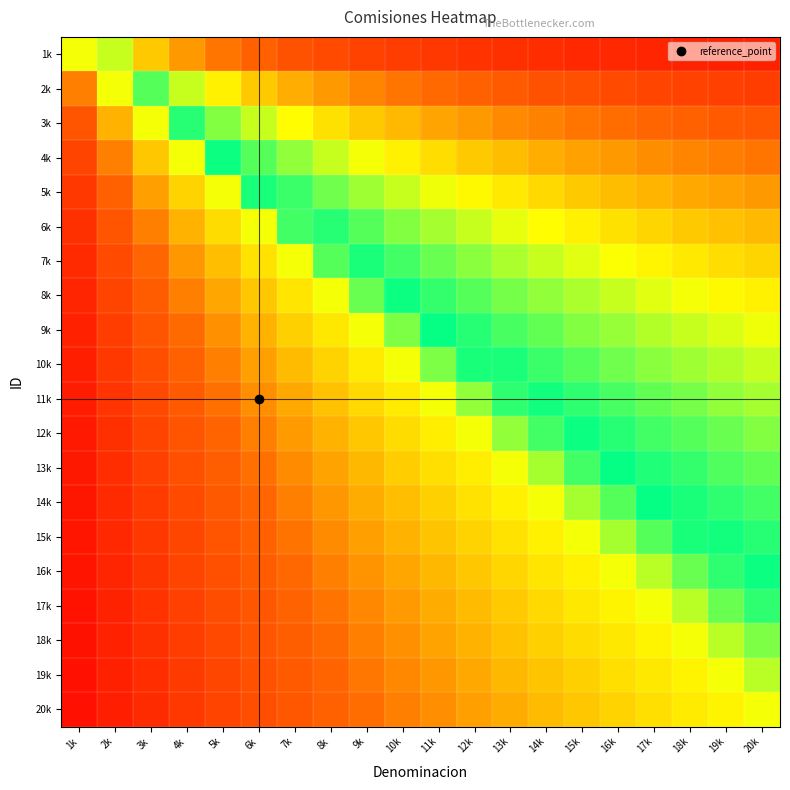

Reading right to left, transcribe all the data shown in this chart.

1k: 20k=95.2	19k=95.0	18k=94.7	17k=94.4	16k=94.1	15k=93.8	14k=93.3	13k=92.9	12k=92.3	11k=91.7	10k=90.9	9k=90.0	8k=88.9	7k=87.5	6k=85.7	5k=83.3	4k=80.0	3k=75.0	2k=66.7	1k=50.0
2k: 20k=90.9	19k=90.5	18k=90.0	17k=89.5	16k=88.9	15k=88.2	14k=87.5	13k=86.7	12k=85.7	11k=84.6	10k=83.3	9k=81.8	8k=80.0	7k=77.8	6k=75.0	5k=71.4	4k=66.7	3k=60.0	2k=50.0	1k=33.3
3k: 20k=87.0	19k=86.4	18k=85.7	17k=85.0	16k=84.2	15k=83.3	14k=82.4	13k=81.2	12k=80.0	11k=78.6	10k=76.9	9k=75.0	8k=72.7	7k=70.0	6k=66.7	5k=62.5	4k=57.1	3k=50.0	2k=40.0	1k=25.0
4k: 20k=83.3	19k=82.6	18k=81.8	17k=81.0	16k=80.0	15k=78.9	14k=77.8	13k=76.5	12k=75.0	11k=73.3	10k=71.4	9k=69.2	8k=66.7	7k=63.6	6k=60.0	5k=55.6	4k=50.0	3k=42.9	2k=33.3	1k=20.0
5k: 20k=80.0	19k=79.2	18k=78.3	17k=77.3	16k=76.2	15k=75.0	14k=73.7	13k=72.2	12k=70.6	11k=68.8	10k=66.7	9k=64.3	8k=61.5	7k=58.3	6k=54.5	5k=50.0	4k=44.4	3k=37.5	2k=28.6	1k=16.7
6k: 20k=76.9	19k=76.0	18k=75.0	17k=73.9	16k=72.7	15k=71.4	14k=70.0	13k=68.4	12k=66.7	11k=64.7	10k=62.5	9k=60.0	8k=57.1	7k=53.8	6k=50.0	5k=45.5	4k=40.0	3k=33.3	2k=25.0	1k=14.3
7k: 20k=74.1	19k=73.1	18k=72.0	17k=70.8	16k=69.6	15k=68.2	14k=66.7	13k=65.0	12k=63.2	11k=61.1	10k=58.8	9k=56.2	8k=53.3	7k=50.0	6k=46.2	5k=41.7	4k=36.4	3k=30.0	2k=22.2	1k=12.5
8k: 20k=71.4	19k=70.4	18k=69.2	17k=68.0	16k=66.7	15k=65.2	14k=63.6	13k=61.9	12k=60.0	11k=57.9	10k=55.6	9k=52.9	8k=50.0	7k=46.7	6k=42.9	5k=38.5	4k=33.3	3k=27.3	2k=20.0	1k=11.1
9k: 20k=69.0	19k=67.9	18k=66.7	17k=65.4	16k=64.0	15k=62.5	14k=60.9	13k=59.1	12k=57.1	11k=55.0	10k=52.6	9k=50.0	8k=47.1	7k=43.8	6k=40.0	5k=35.7	4k=30.8	3k=25.0	2k=18.2	1k=10.0
10k: 20k=66.7	19k=65.5	18k=64.3	17k=63.0	16k=61.5	15k=60.0	14k=58.3	13k=56.5	12k=54.5	11k=52.4	10k=50.0	9k=47.4	8k=44.4	7k=41.2	6k=37.5	5k=33.3	4k=28.6	3k=23.1	2k=16.7	1k=9.1
11k: 20k=64.5	19k=63.3	18k=62.1	17k=60.7	16k=59.3	15k=57.7	14k=56.0	13k=54.2	12k=52.2	11k=50.0	10k=47.6	9k=45.0	8k=42.1	7k=38.9	6k=35.3	5k=31.2	4k=26.7	3k=21.4	2k=15.4	1k=8.3
12k: 20k=62.5	19k=61.3	18k=60.0	17k=58.6	16k=57.1	15k=55.6	14k=53.8	13k=52.0	12k=50.0	11k=47.8	10k=45.5	9k=42.9	8k=40.0	7k=36.8	6k=33.3	5k=29.4	4k=25.0	3k=20.0	2k=14.3	1k=7.7
13k: 20k=60.6	19k=59.4	18k=58.1	17k=56.7	16k=55.2	15k=53.6	14k=51.9	13k=50.0	12k=48.0	11k=45.8	10k=43.5	9k=40.9	8k=38.1	7k=35.0	6k=31.6	5k=27.8	4k=23.5	3k=18.8	2k=13.3	1k=7.1
14k: 20k=58.8	19k=57.6	18k=56.2	17k=54.8	16k=53.3	15k=51.7	14k=50.0	13k=48.1	12k=46.2	11k=44.0	10k=41.7	9k=39.1	8k=36.4	7k=33.3	6k=30.0	5k=26.3	4k=22.2	3k=17.6	2k=12.5	1k=6.7
15k: 20k=57.1	19k=55.9	18k=54.5	17k=53.1	16k=51.6	15k=50.0	14k=48.3	13k=46.4	12k=44.4	11k=42.3	10k=40.0	9k=37.5	8k=34.8	7k=31.8	6k=28.6	5k=25.0	4k=21.1	3k=16.7	2k=11.8	1k=6.2
16k: 20k=55.6	19k=54.3	18k=52.9	17k=51.5	16k=50.0	15k=48.4	14k=46.7	13k=44.8	12k=42.9	11k=40.7	10k=38.5	9k=36.0	8k=33.3	7k=30.4	6k=27.3	5k=23.8	4k=20.0	3k=15.8	2k=11.1	1k=5.9
17k: 20k=54.1	19k=52.8	18k=51.4	17k=50.0	16k=48.5	15k=46.9	14k=45.2	13k=43.3	12k=41.4	11k=39.3	10k=37.0	9k=34.6	8k=32.0	7k=29.2	6k=26.1	5k=22.7	4k=19.0	3k=15.0	2k=10.5	1k=5.6
18k: 20k=52.6	19k=51.4	18k=50.0	17k=48.6	16k=47.1	15k=45.5	14k=43.8	13k=41.9	12k=40.0	11k=37.9	10k=35.7	9k=33.3	8k=30.8	7k=28.0	6k=25.0	5k=21.7	4k=18.2	3k=14.3	2k=10.0	1k=5.3
19k: 20k=51.3	19k=50.0	18k=48.6	17k=47.2	16k=45.7	15k=44.1	14k=42.4	13k=40.6	12k=38.7	11k=36.7	10k=34.5	9k=32.1	8k=29.6	7k=26.9	6k=24.0	5k=20.8	4k=17.4	3k=13.6	2k=9.5	1k=5.0
20k: 20k=50.0	19k=48.7	18k=47.4	17k=45.9	16k=44.4	15k=42.9	14k=41.2	13k=39.4	12k=37.5	11k=35.5	10k=33.3	9k=31.0	8k=28.6	7k=25.9	6k=23.1	5k=20.0	4k=16.7	3k=13.0	2k=9.1	1k=4.8